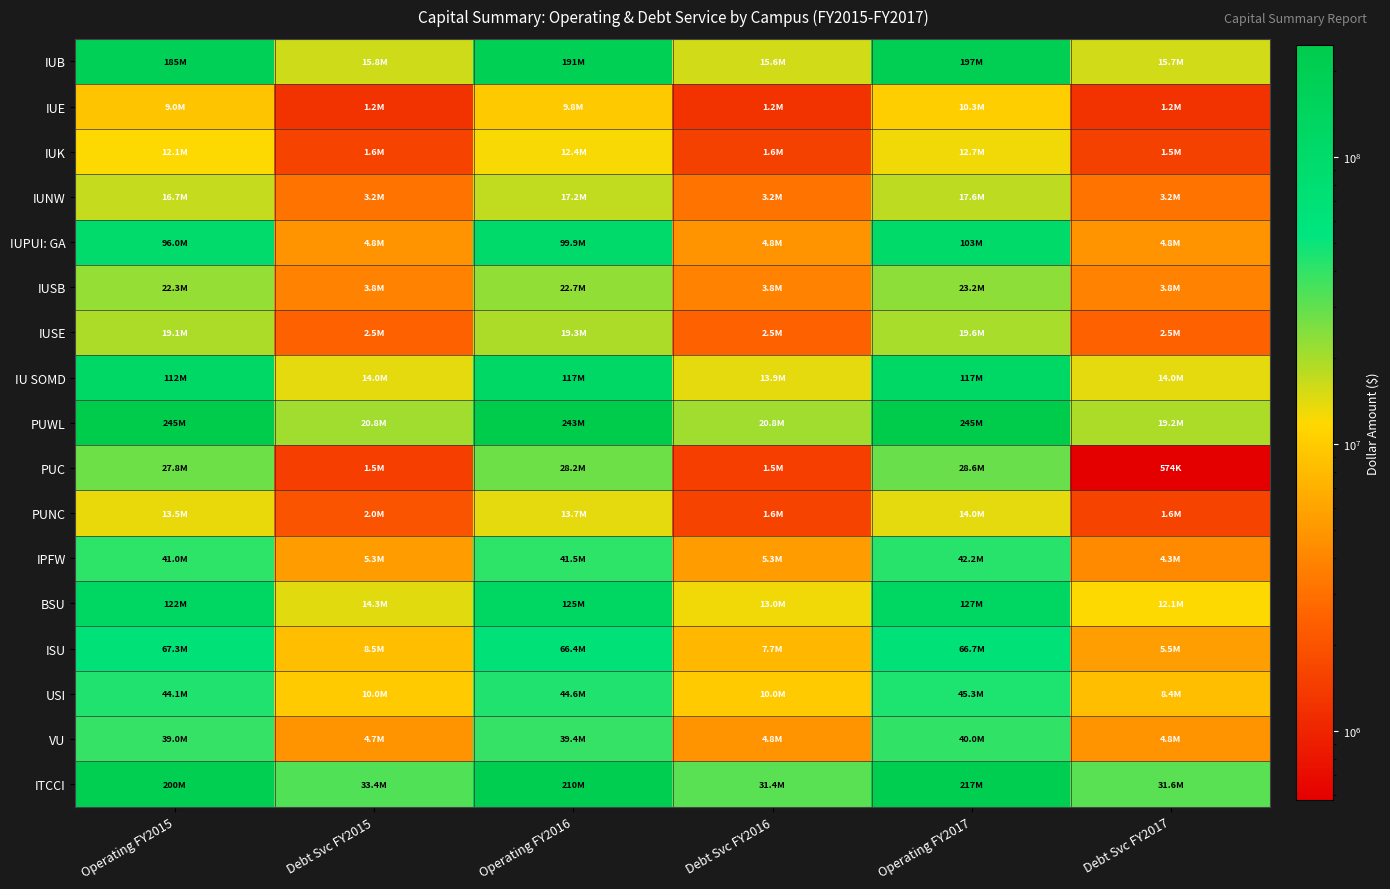

At how many categories does at least one series exceed 195733988?

3